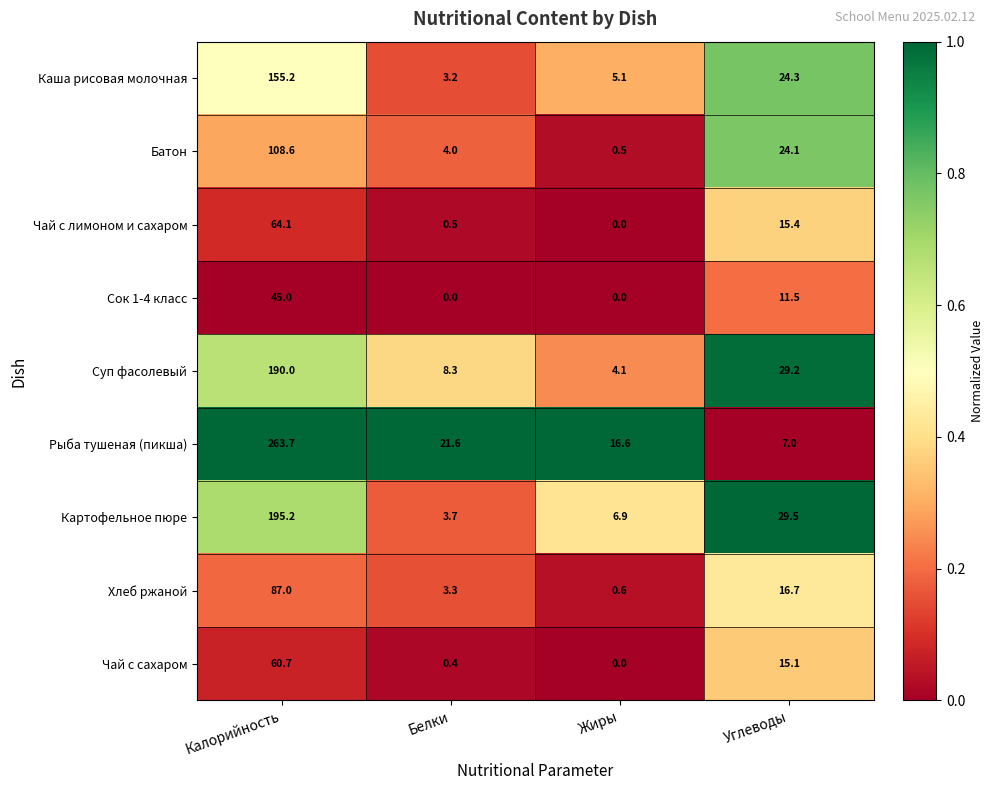

What is the total value across all series at Углеводы?

172.8